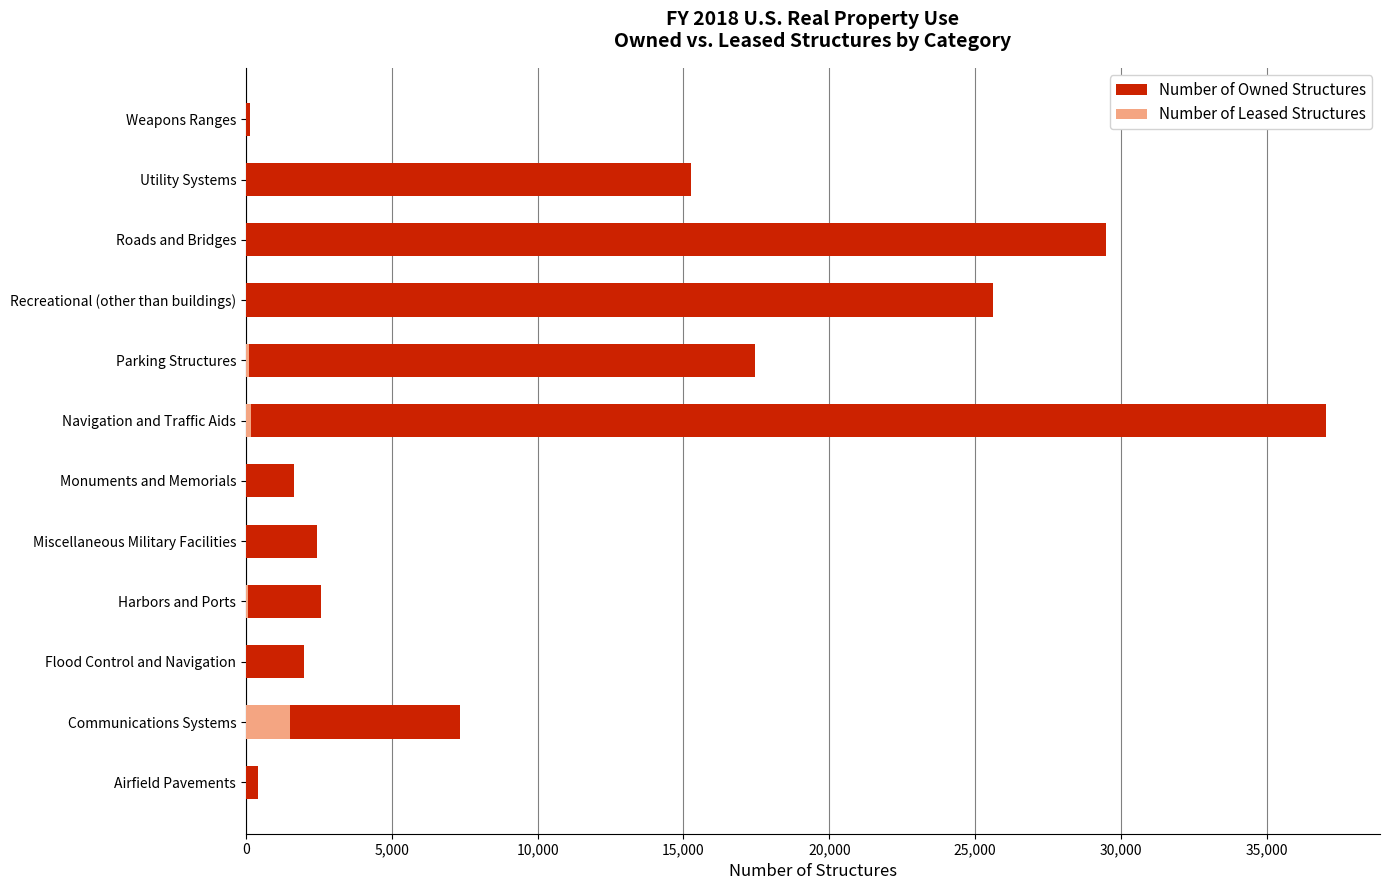

At how many categories does at least one series exceed 9125?

5